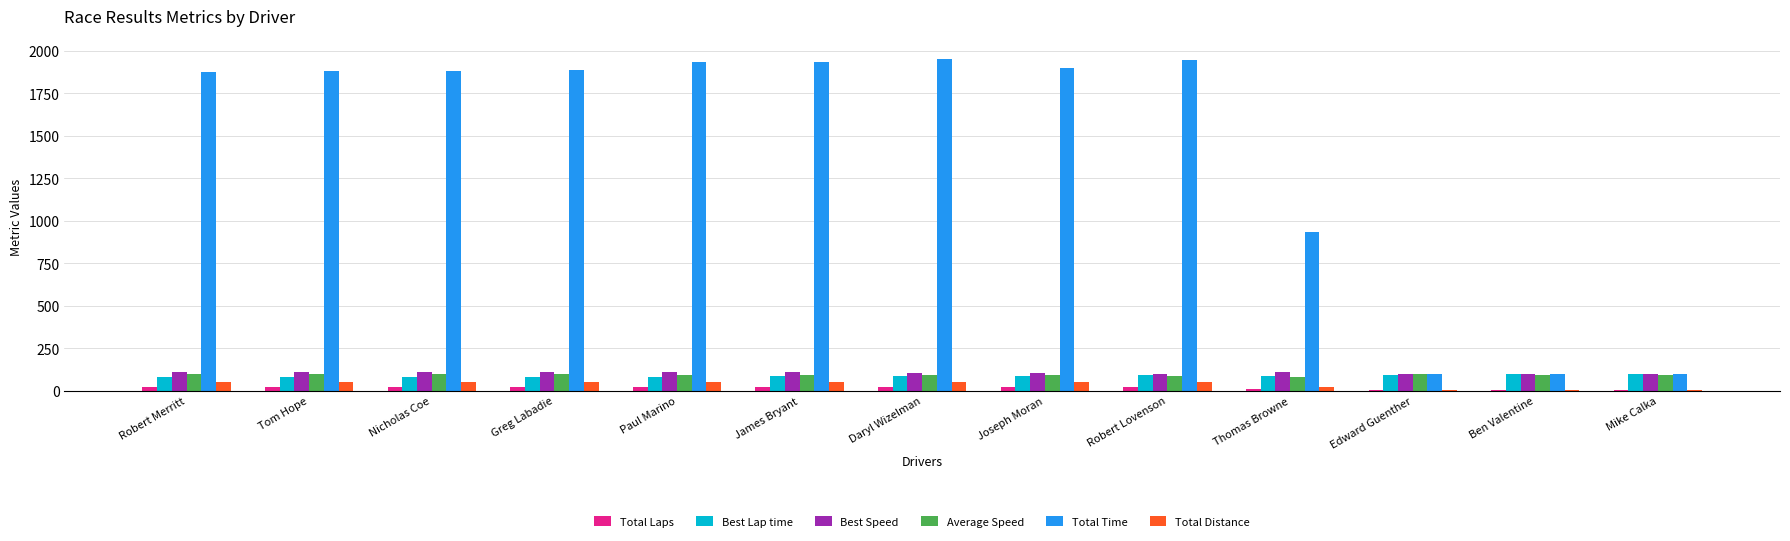

Which series has the largest total across all categories?

Total Time